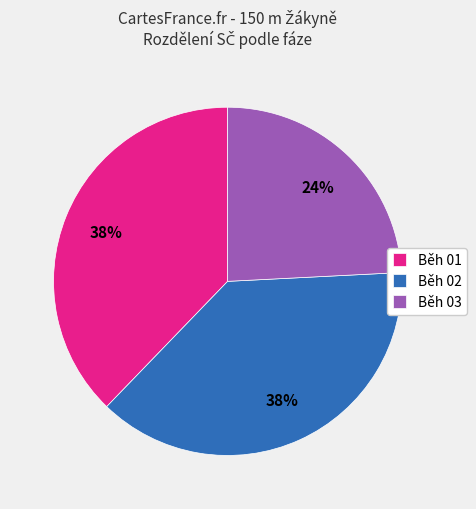

To the nearest percent, what is the difference between the largest and smallest slice percentages?

14%